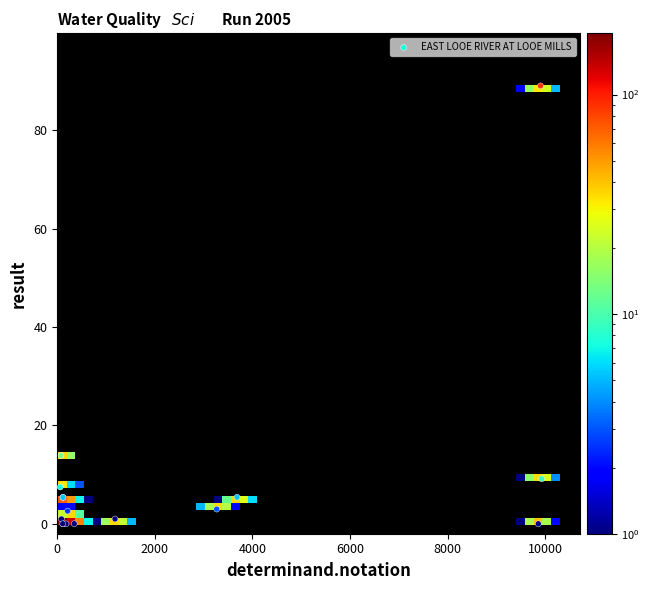

What Y value in the scatter plot is closest to 44?

13.9